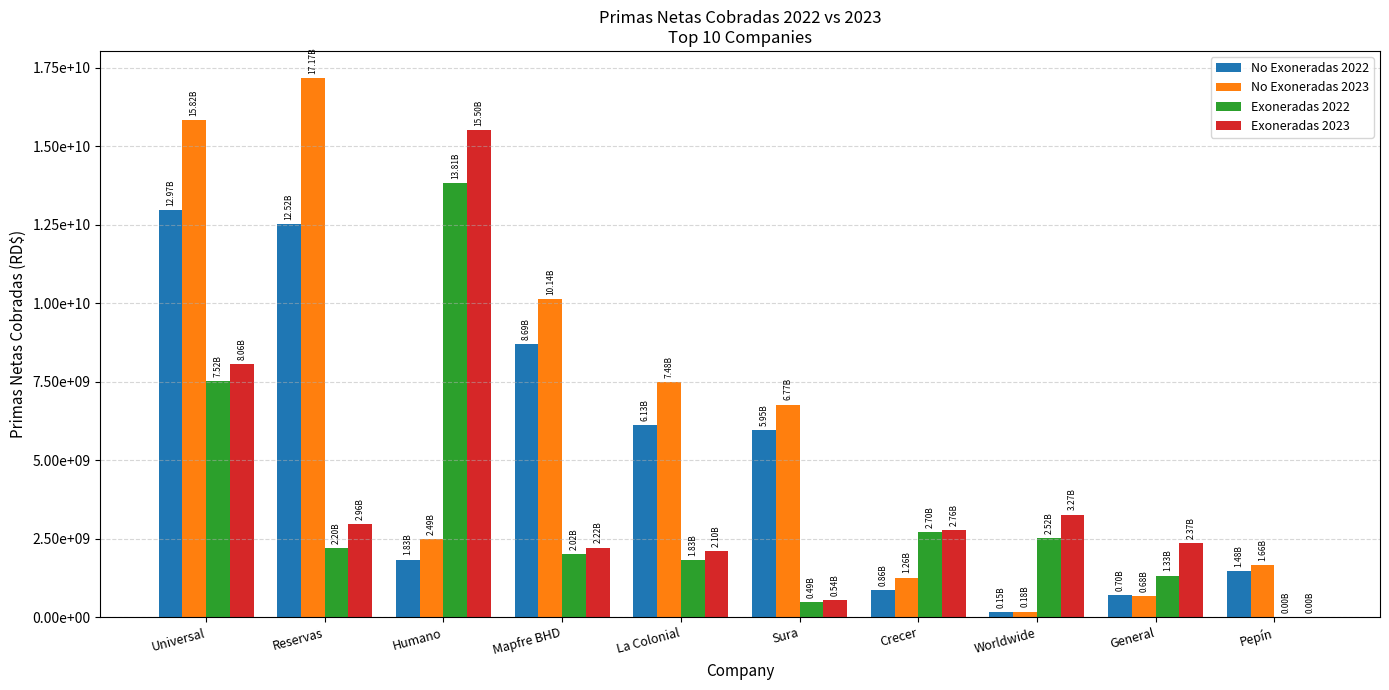

What is the label of the 8th bar from the right?

Humano